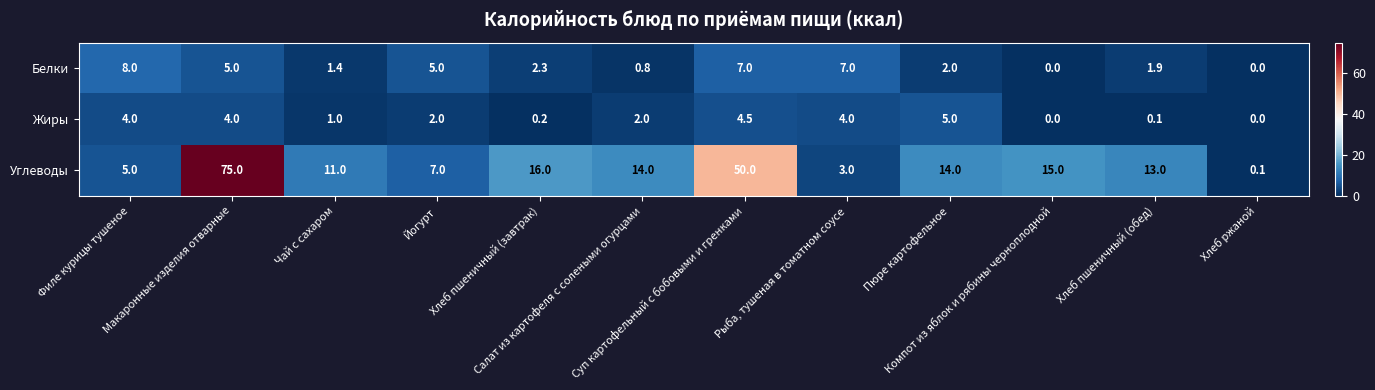

What is the average value of the Углеводы series?

18.6